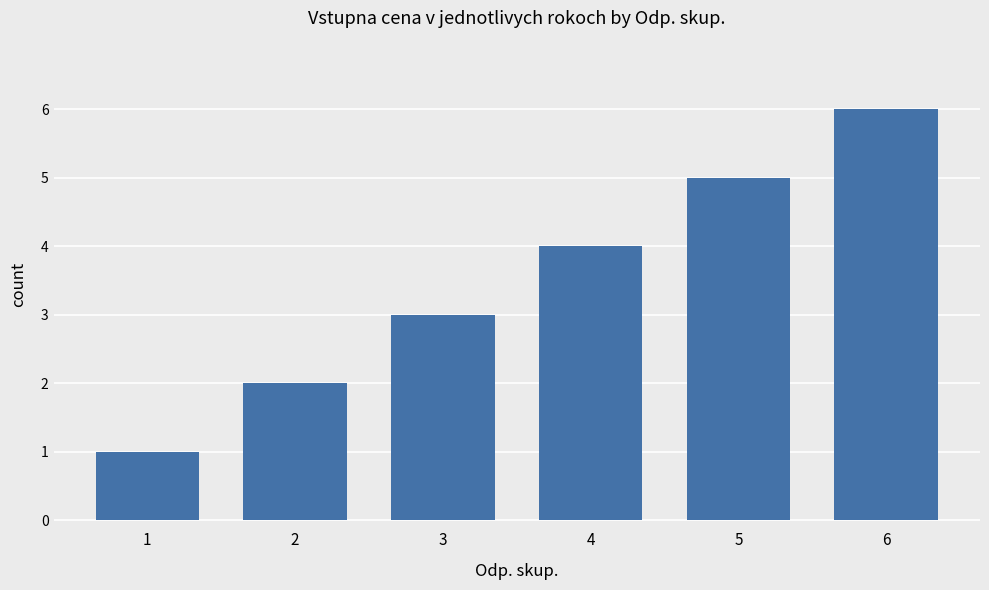

Rank the categories by value from highest to lowest.

6, 5, 4, 3, 2, 1